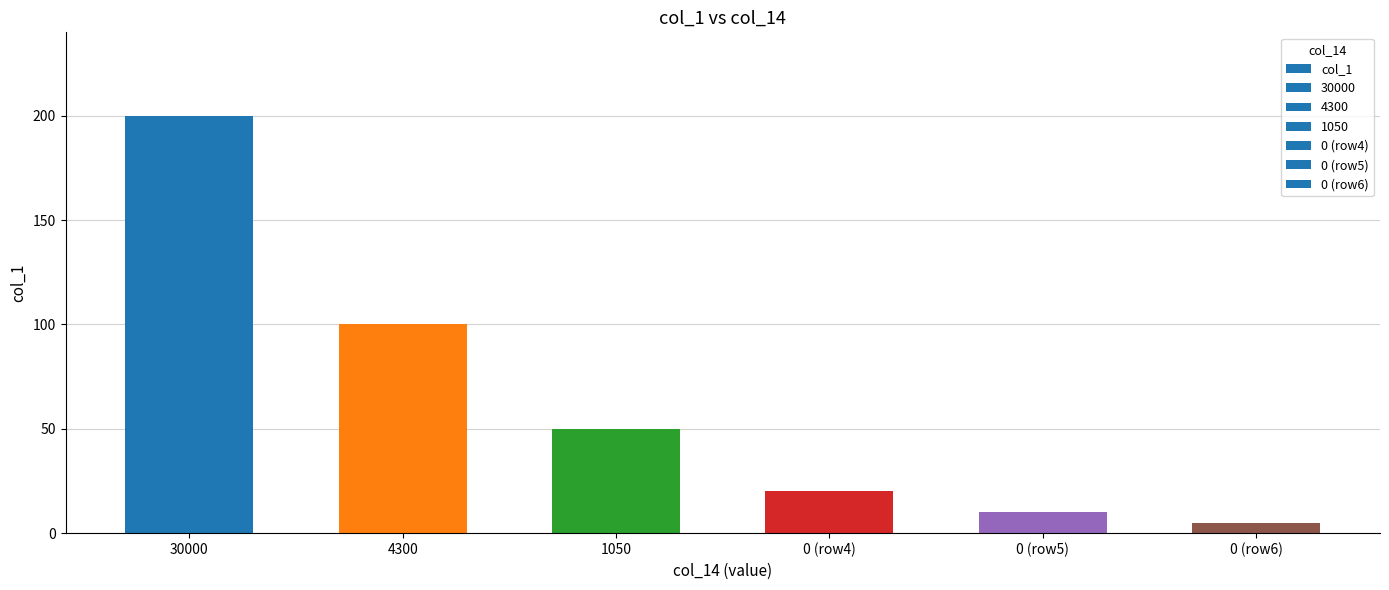

Approximately how many times larger is the value at 0 (row5) compared to 1050?

0.2